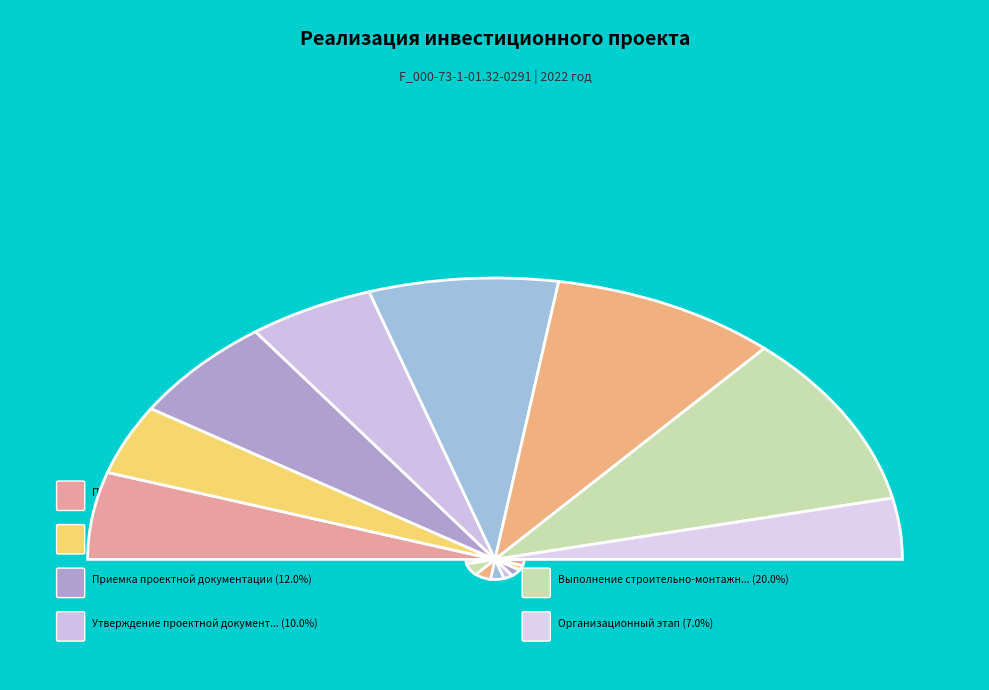

The Предпроектный и проектный этап slice represents 10% of the pie. True or false?

True